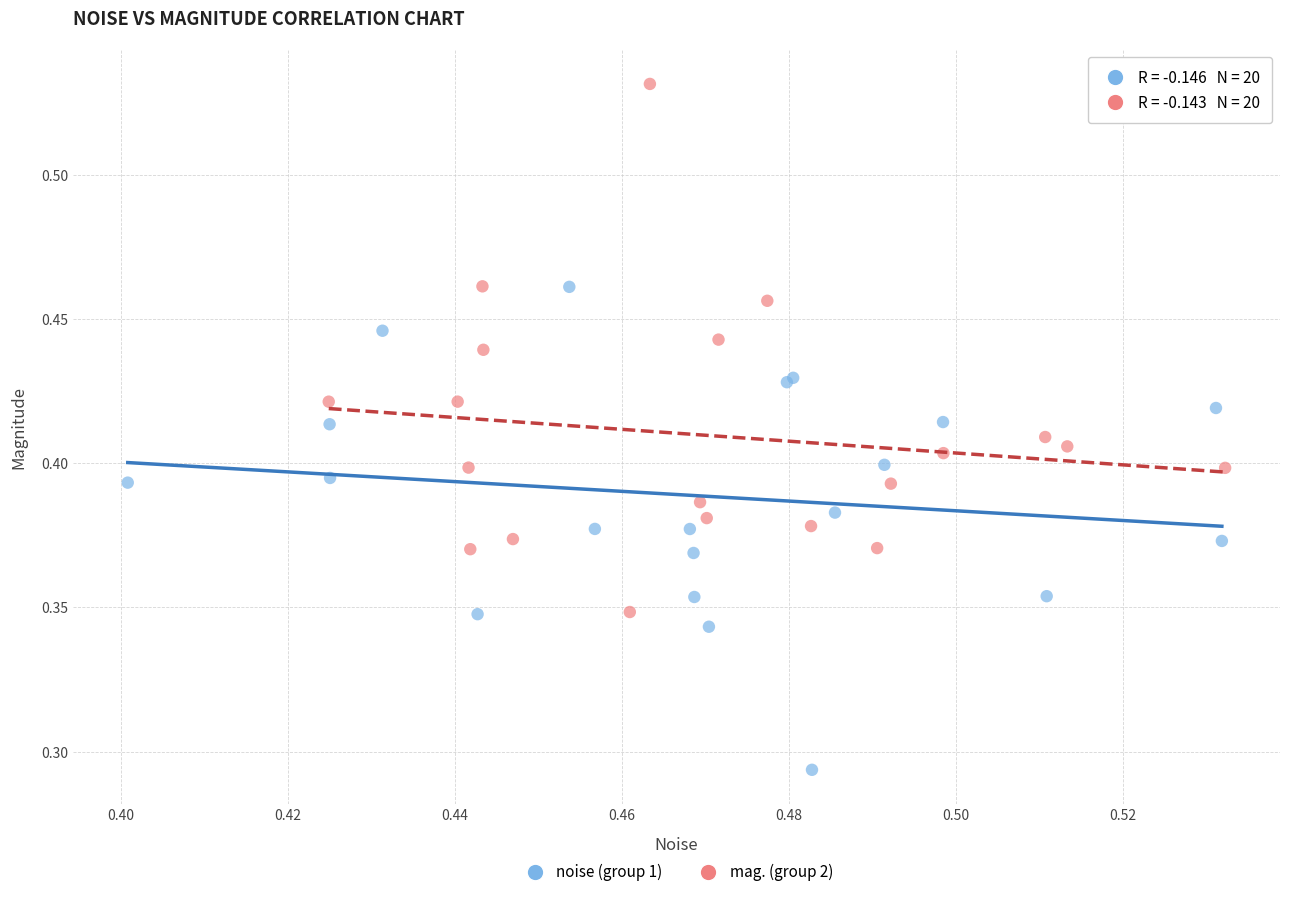

Which series has the widest spread of Y values?

mag. (group 2)